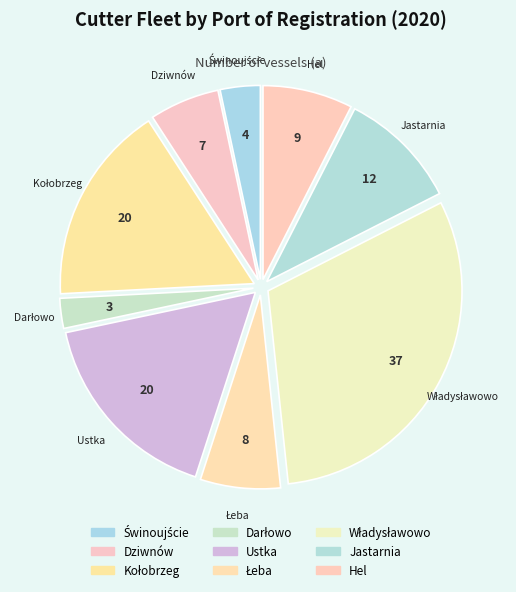

Is Dziwnów the majority of the pie?

No